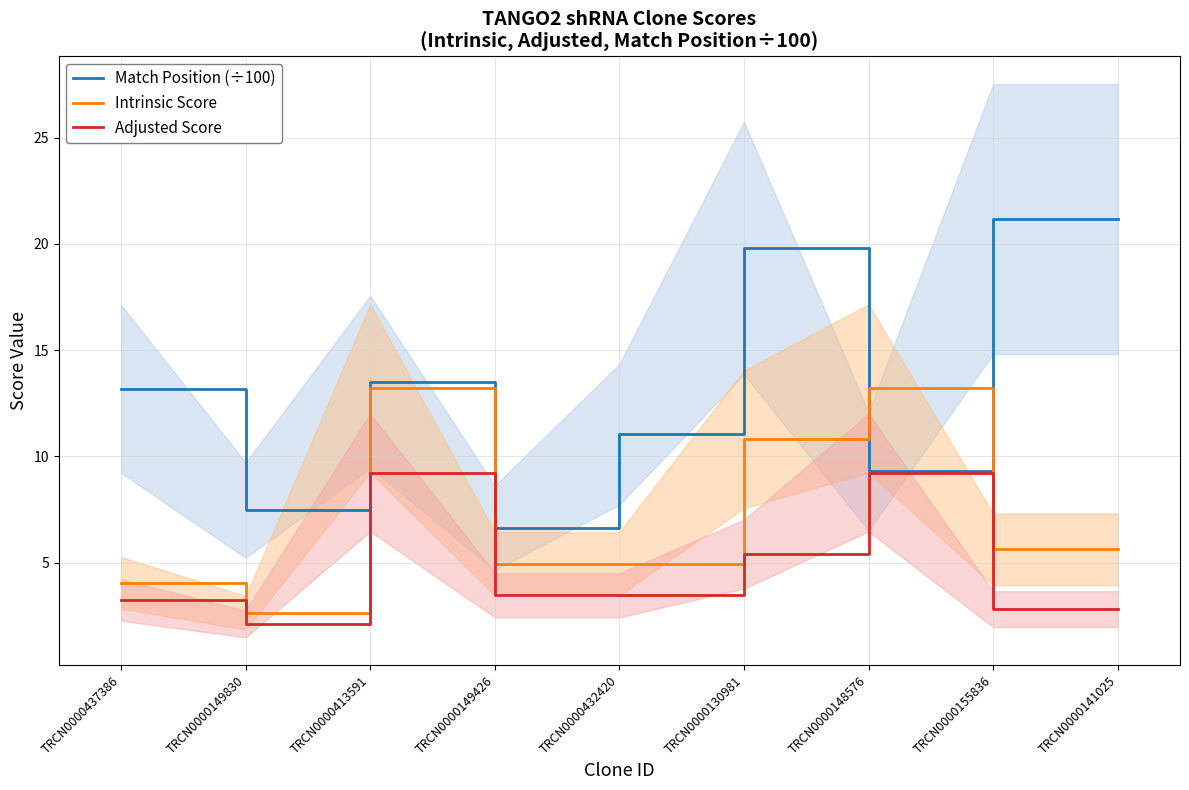

What is the lowest value of the Match Position (÷100) series?

6.6